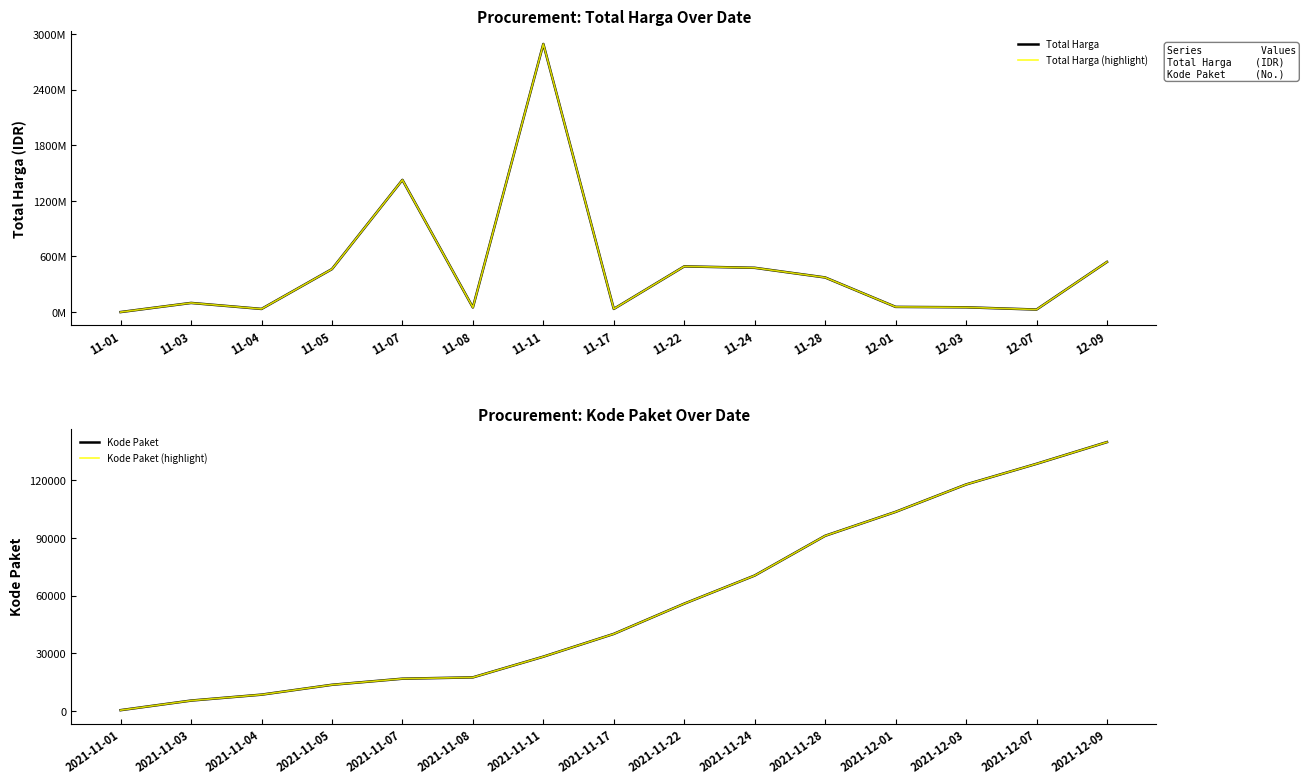

What is the average value of the Kode Paket (highlight) series?

55856